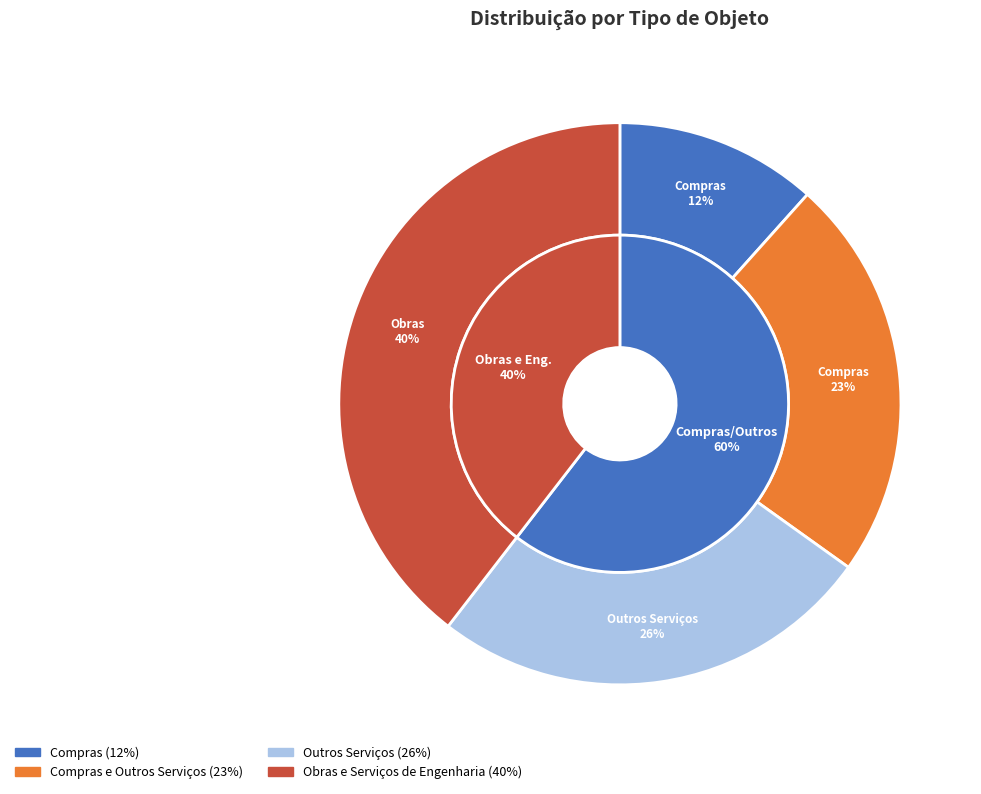

Does Compras represent more than half of the total?

No